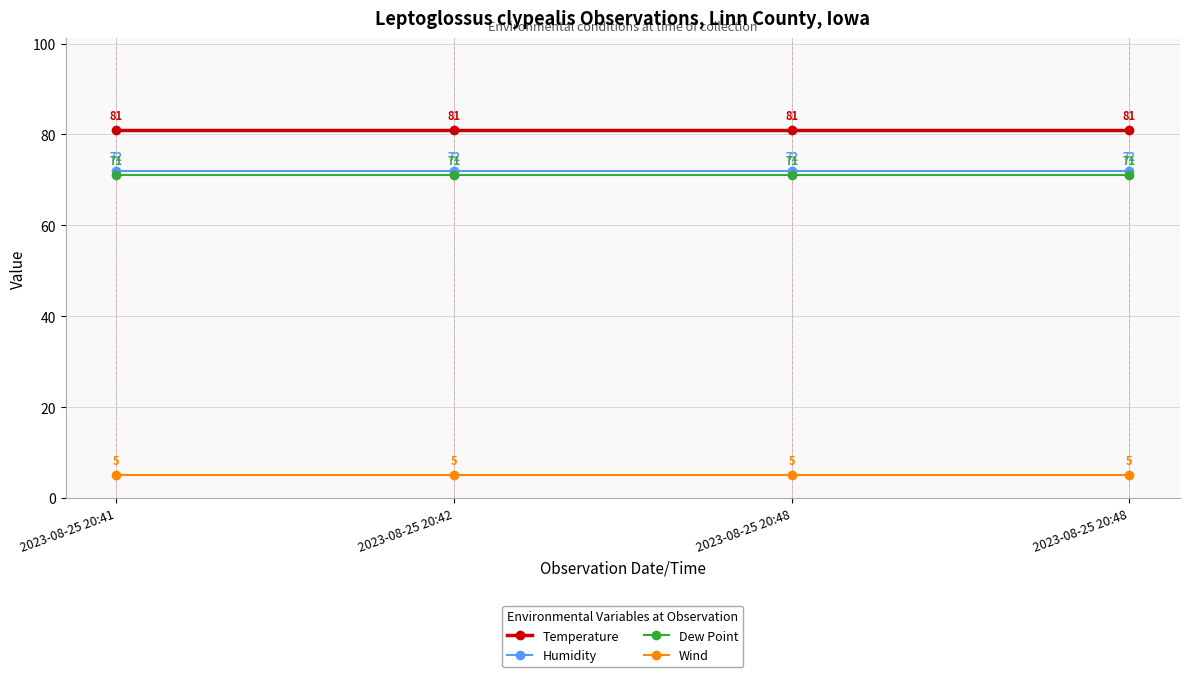

True or false: Temperature has a value of 81 at 2023-08-25 20:48.

True